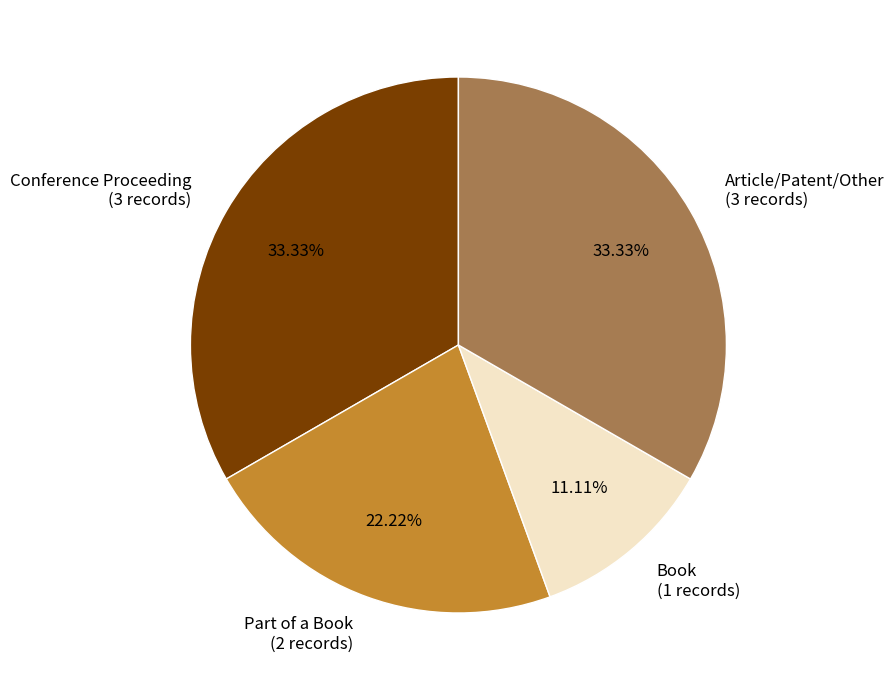

Is there any slice that represents more than half of the pie?

No